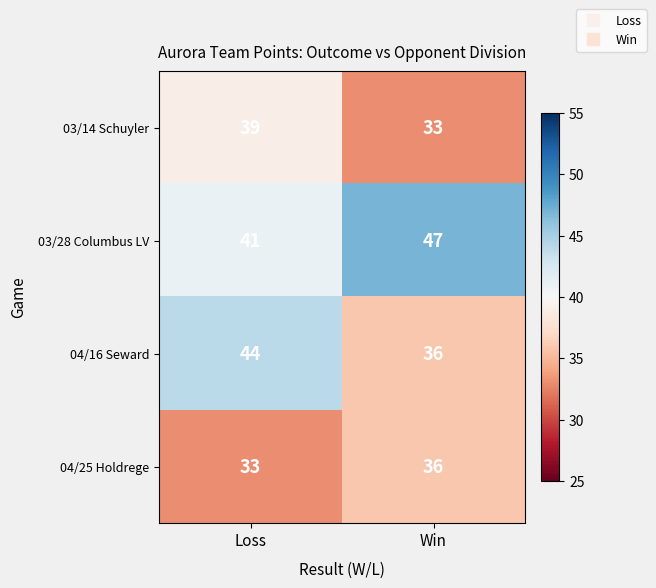

True or false: 03/28 Columbus LV has a value of 47 at Win.

True